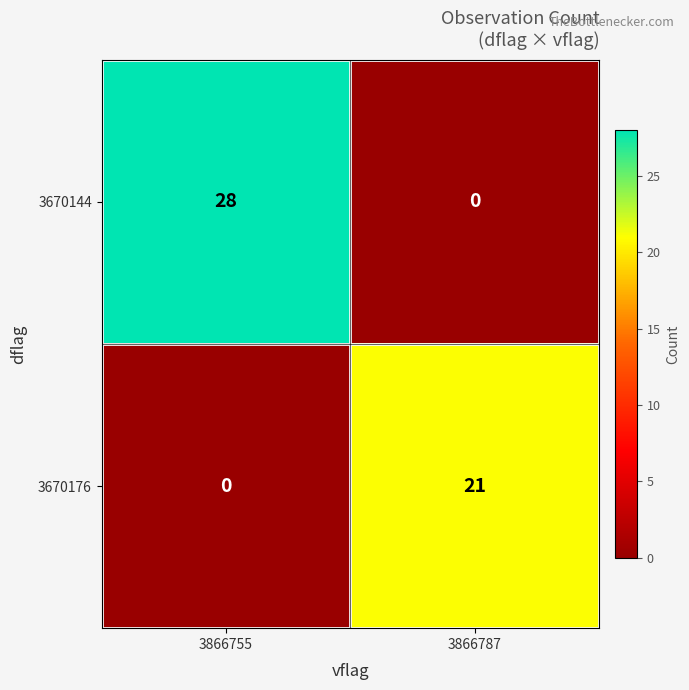

How many values in the 3670176 series are below 21?

1